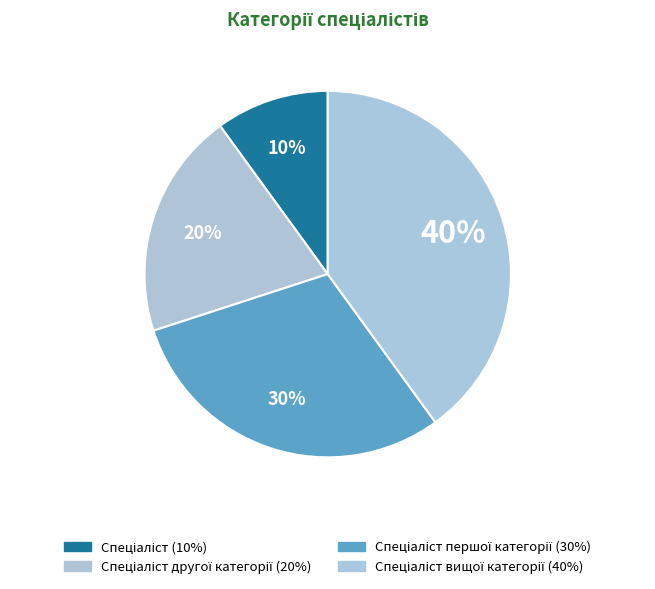

To the nearest percent, what is the average slice percentage?

25%